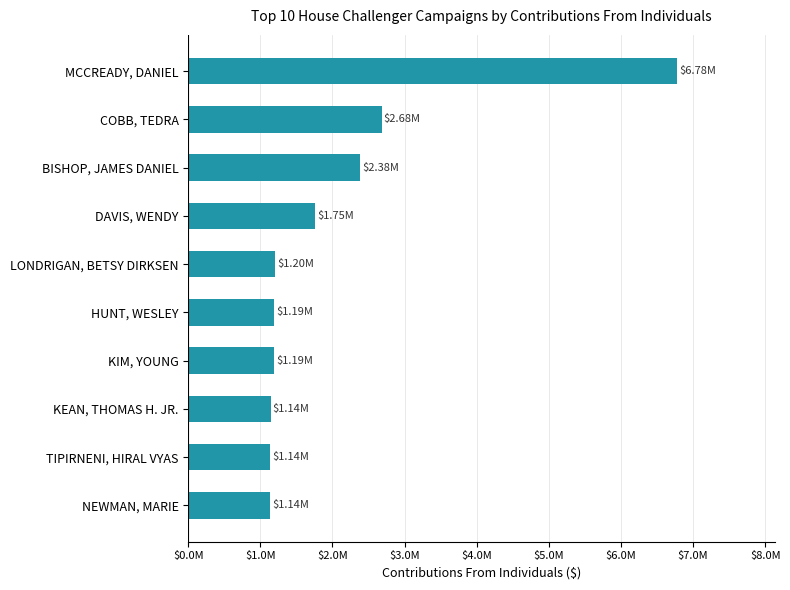

What is the average value?

2060022.6